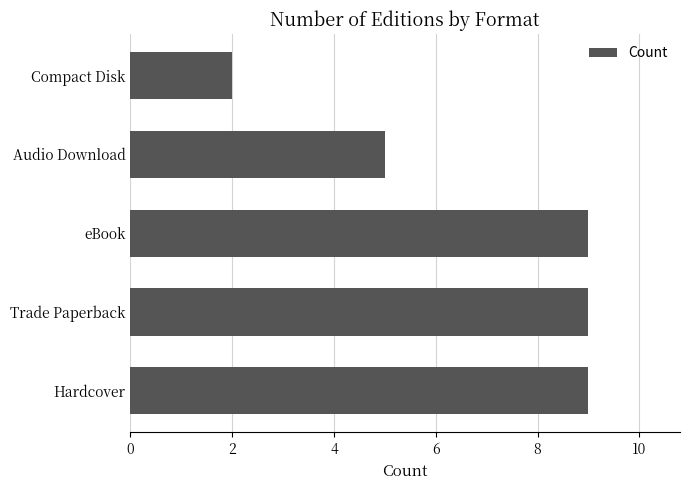

How many values are between 5 and 9?

4